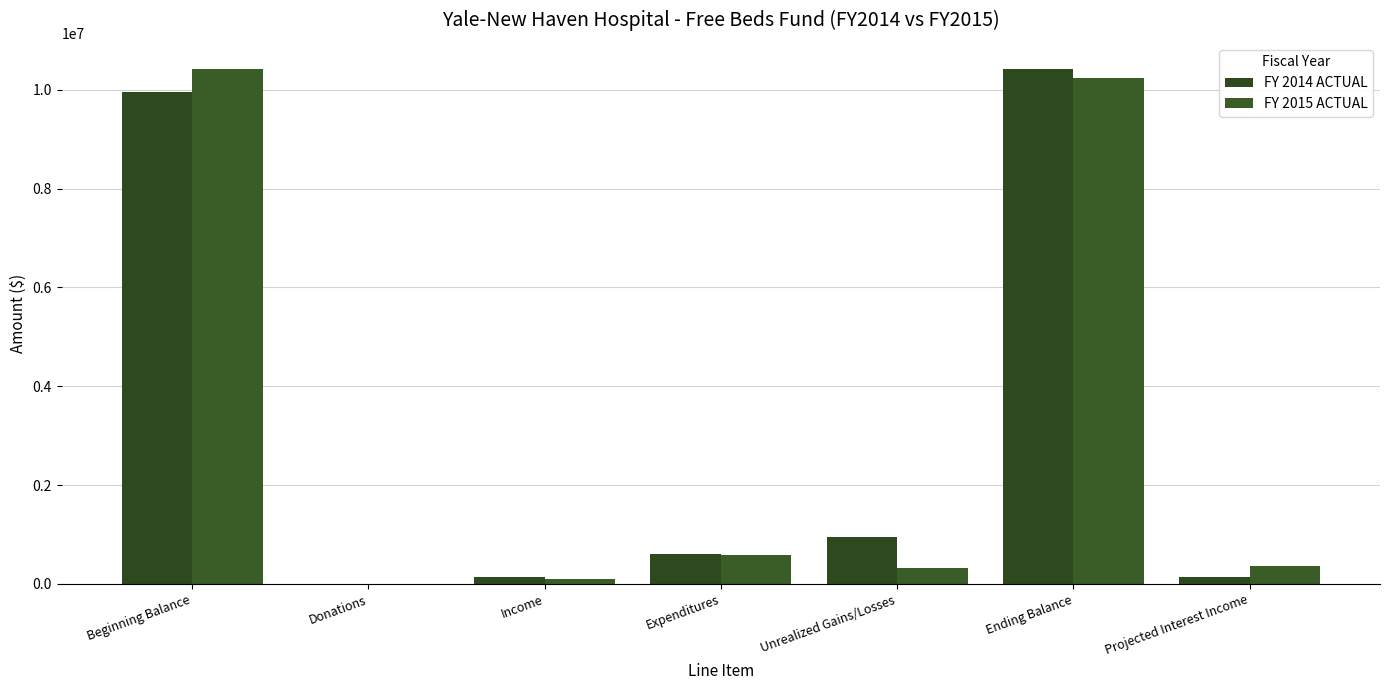

What is the approximate value of FY 2014 ACTUAL at Income?

136551